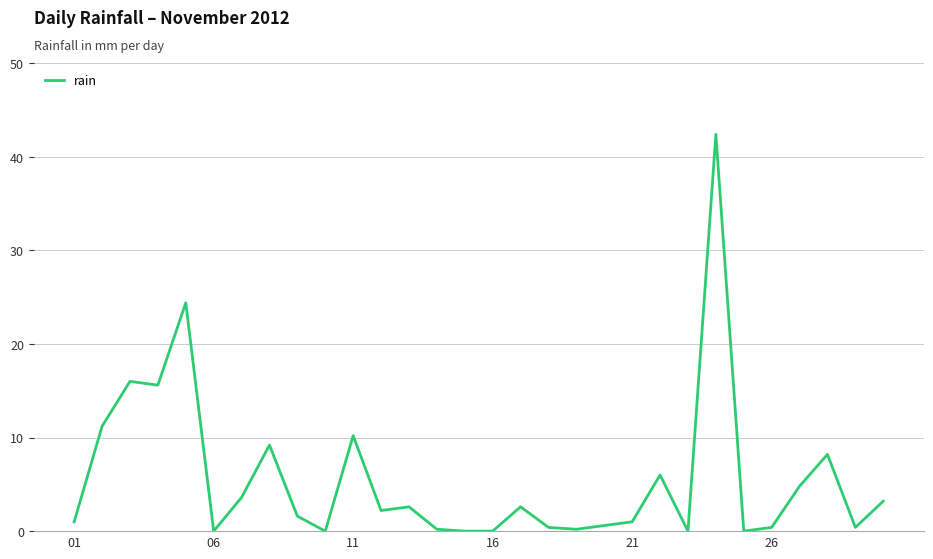

What is the greatest value displayed?

42.4